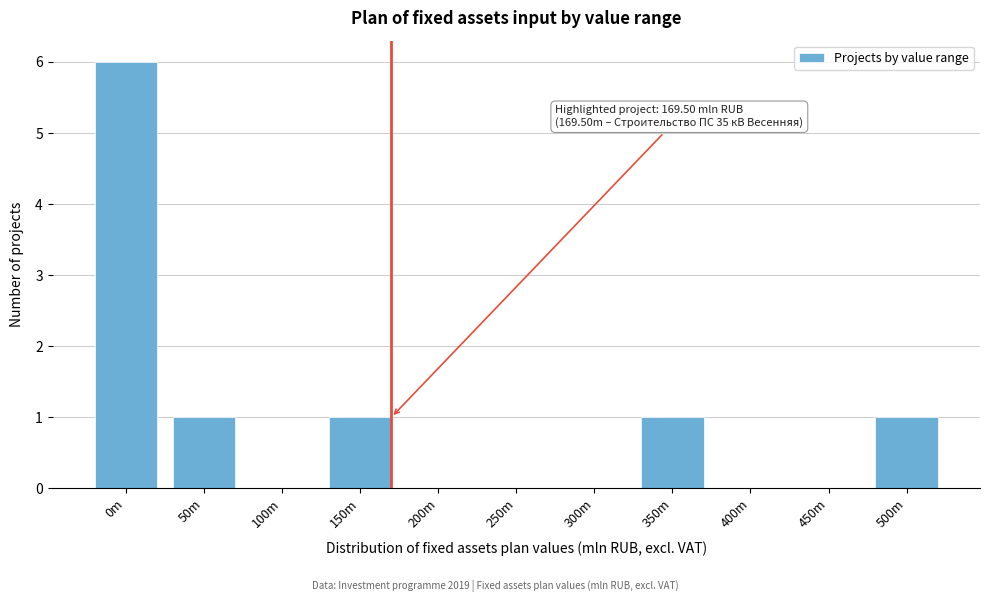

Reading left to right, transcribe all the data shown in this chart.

0m=6	50m=1	100m=0	150m=1	200m=0	250m=0	300m=0	350m=1	400m=0	450m=0	500m=1